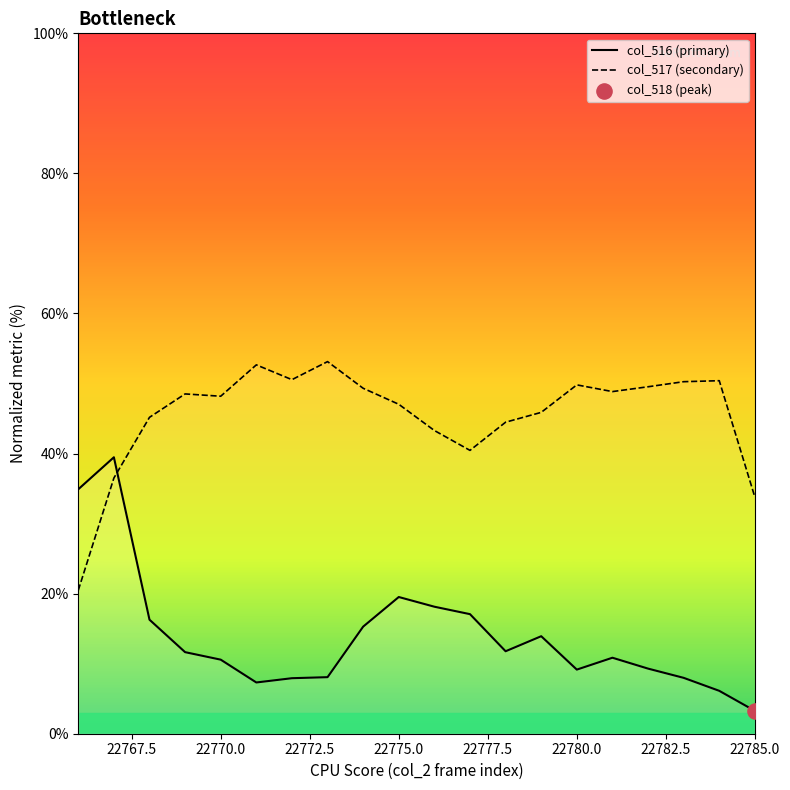

What is the highest value of the col_517 (secondary) series?

53.1